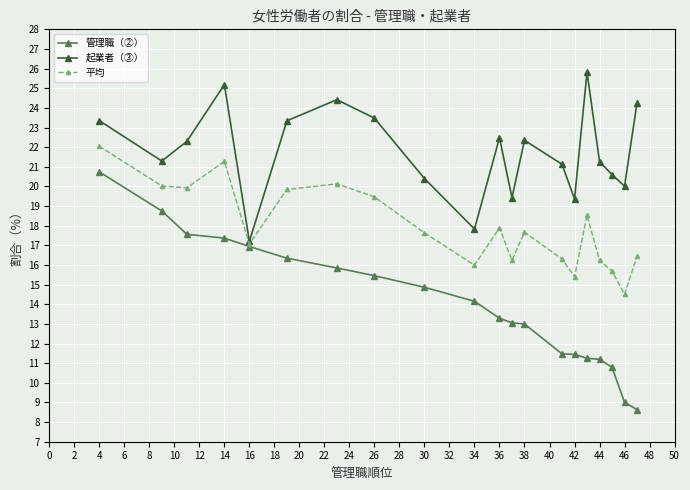

How many lines are shown in the chart?

3